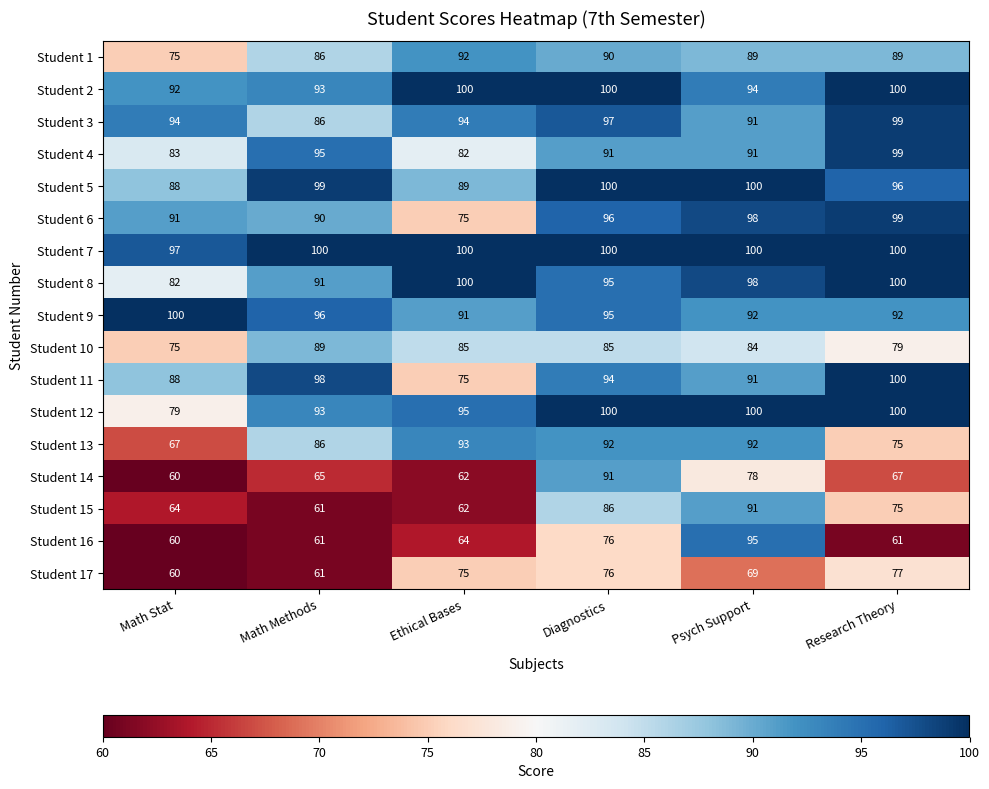

What is the total value across all series at Ethical Bases?

1434